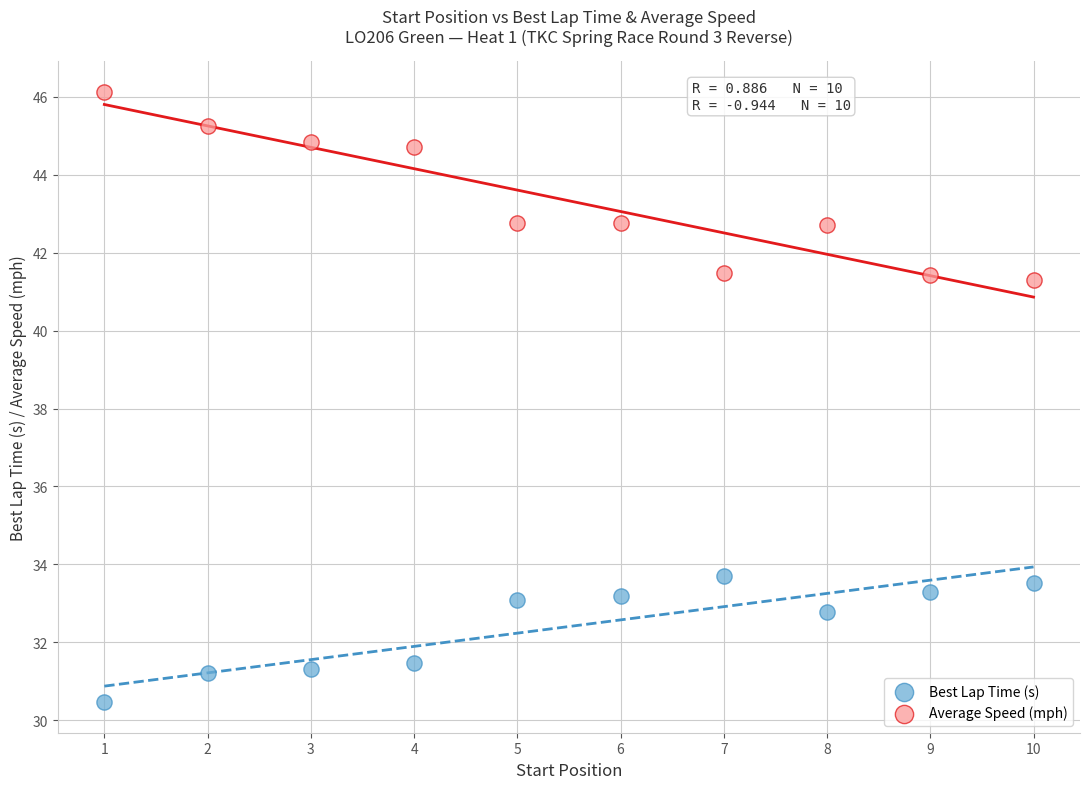

What is the X range (max minus min) for the scatter plot?

9.0